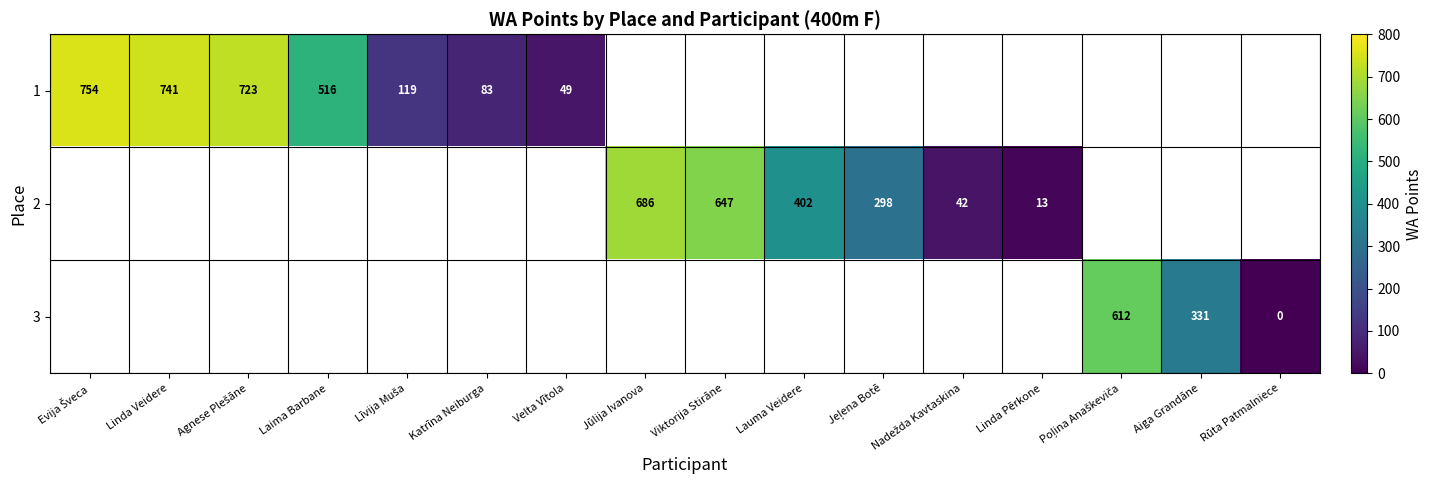

The value of 2 at Jūlija Ivanova is 1229. True or false?

False